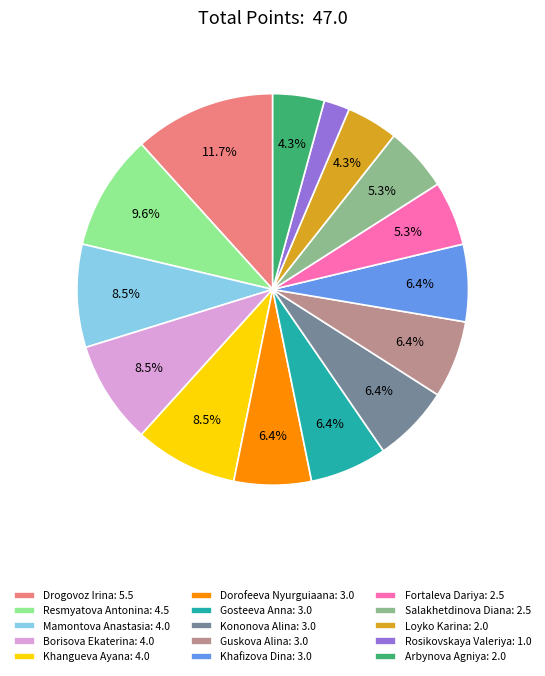

Approximately how many times larger is the value at Gosteeva Anna: 3.0 compared to Khafizova Dina: 3.0?

1.0